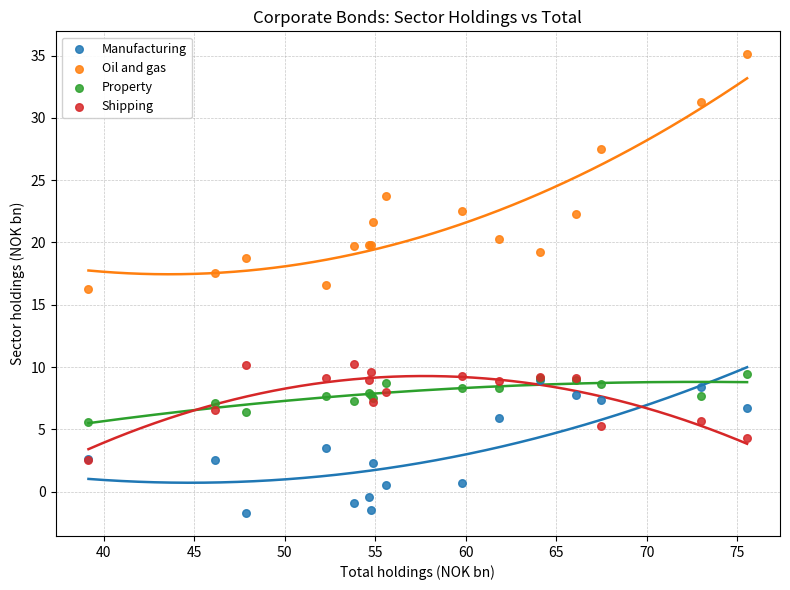

What are all the series names shown in the legend?

Manufacturing, Oil and gas, Property, Shipping